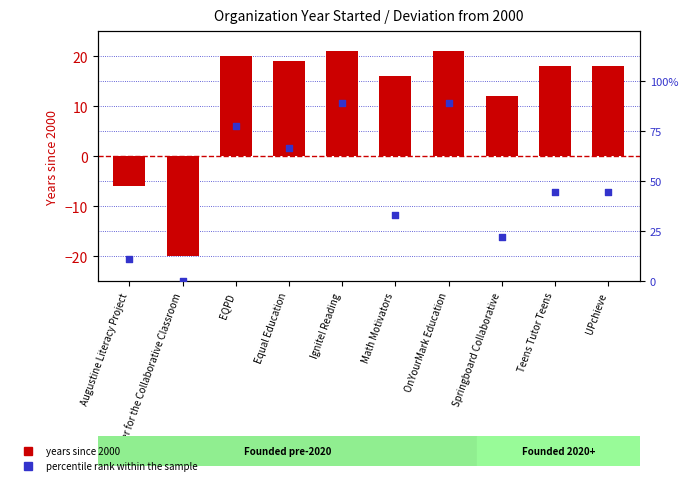

Which series contains the highest Y value?

percentile rank within the sample